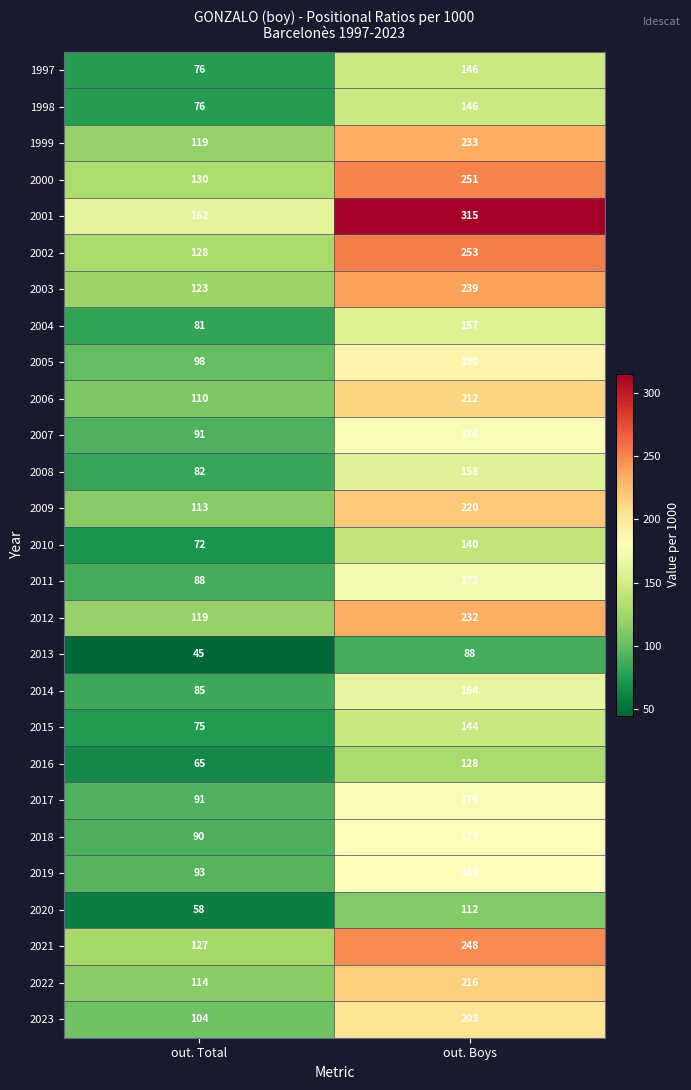

What is the total value across all series at out. Total?

2615